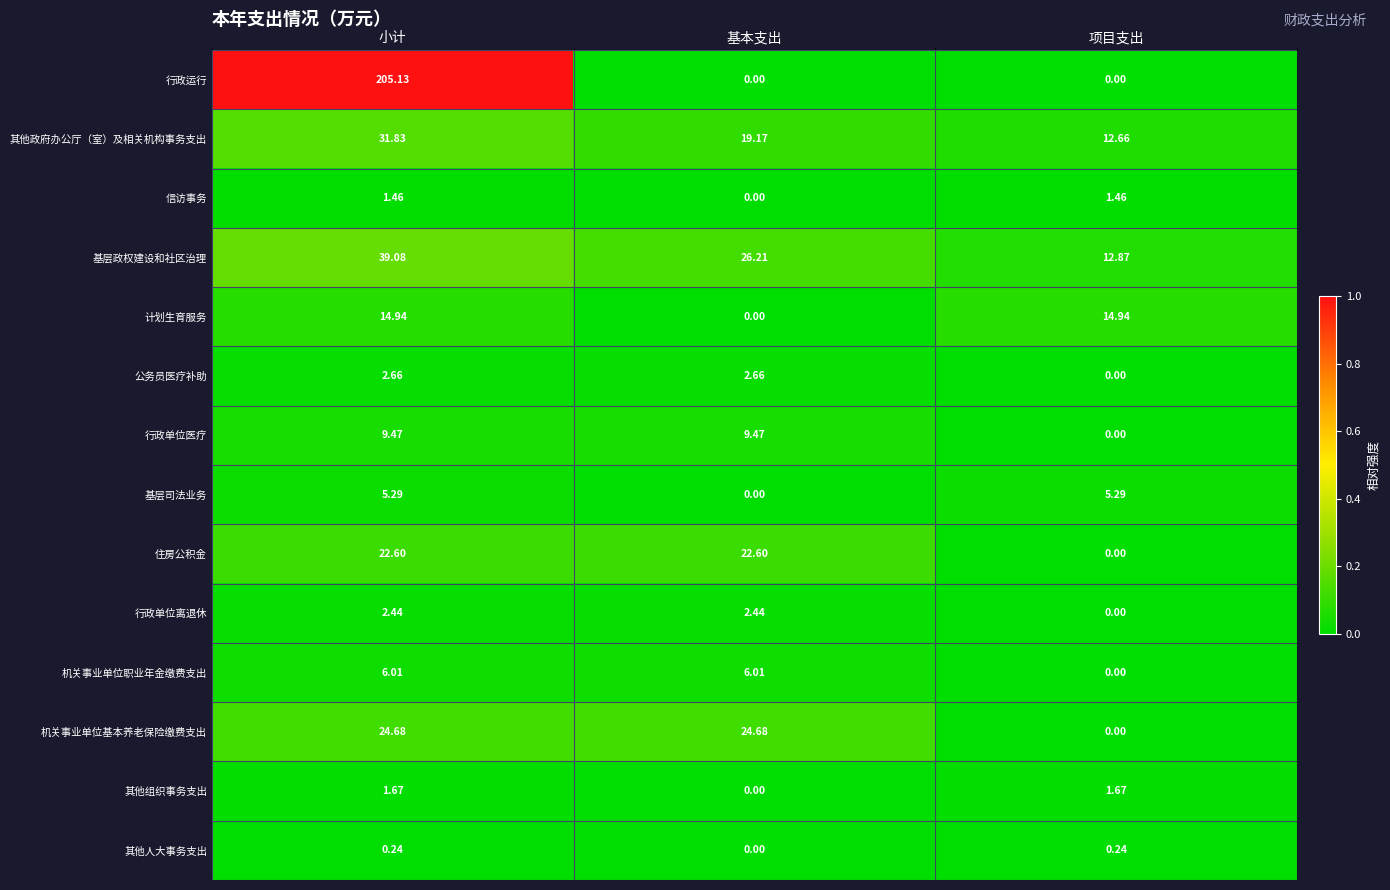

Is the value of 机关事业单位基本养老保险缴费支出 at 基本支出 greater than the value of 行政运行 at 小计?

No